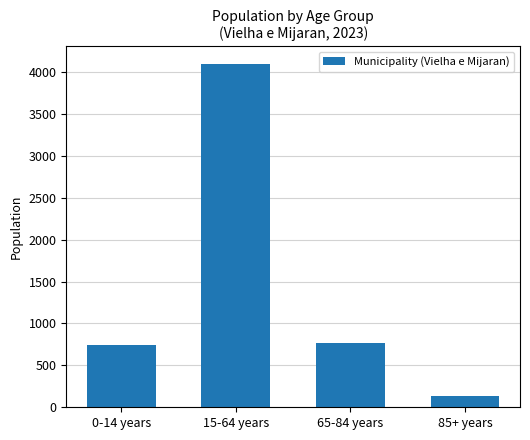

Read the value at 85+ years.

129